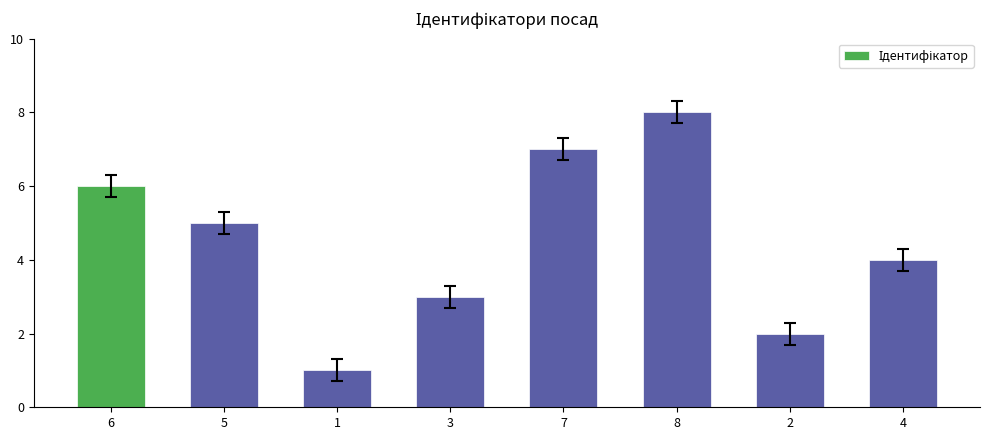

What is the difference between the second highest and second lowest values?

5